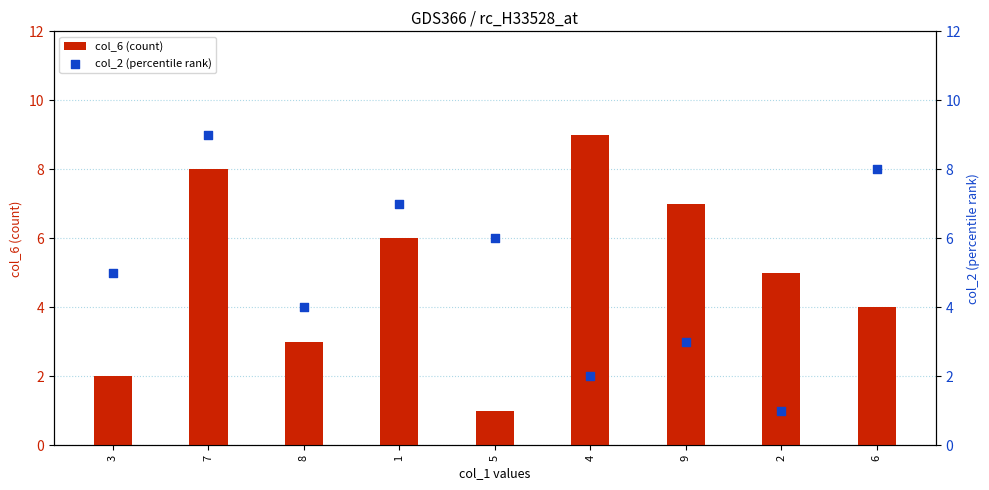

Which series reaches the maximum Y coordinate?

col_6 (count)